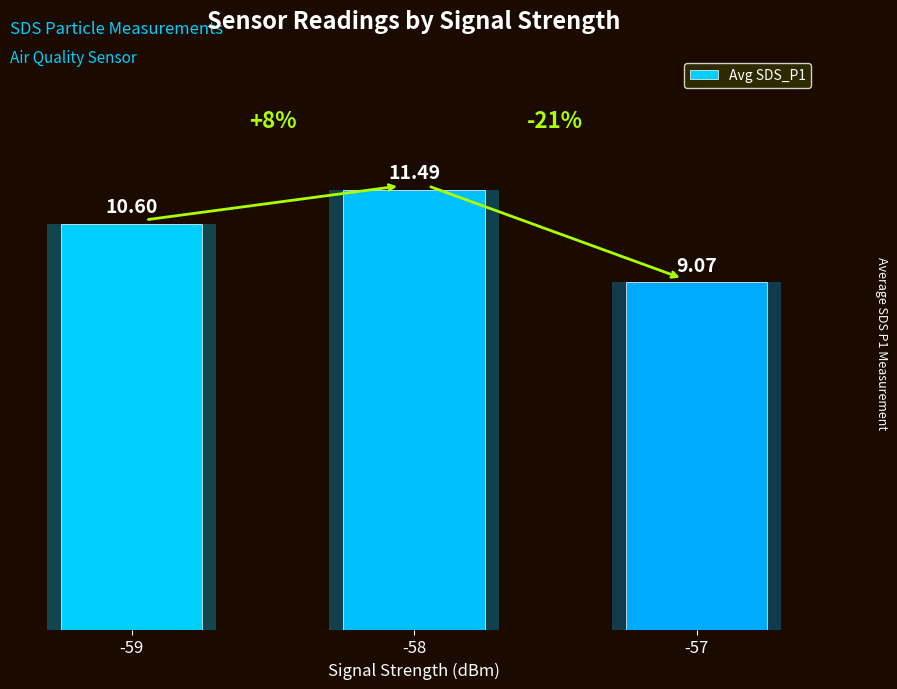

The value at -59 is 17.1. True or false?

False